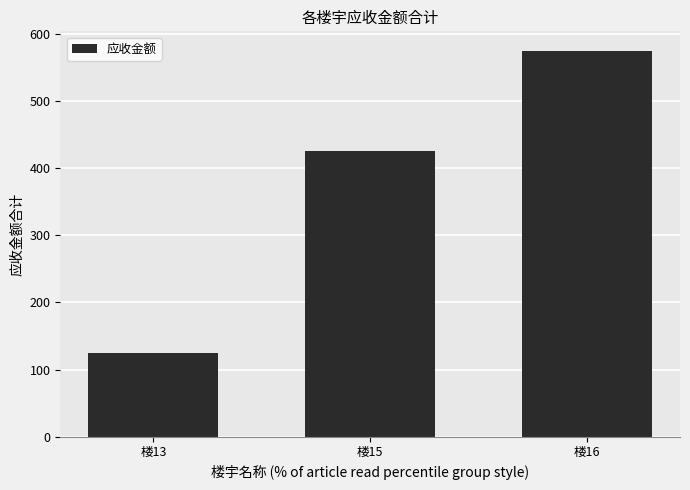

What is the difference between the maximum and minimum values?

450